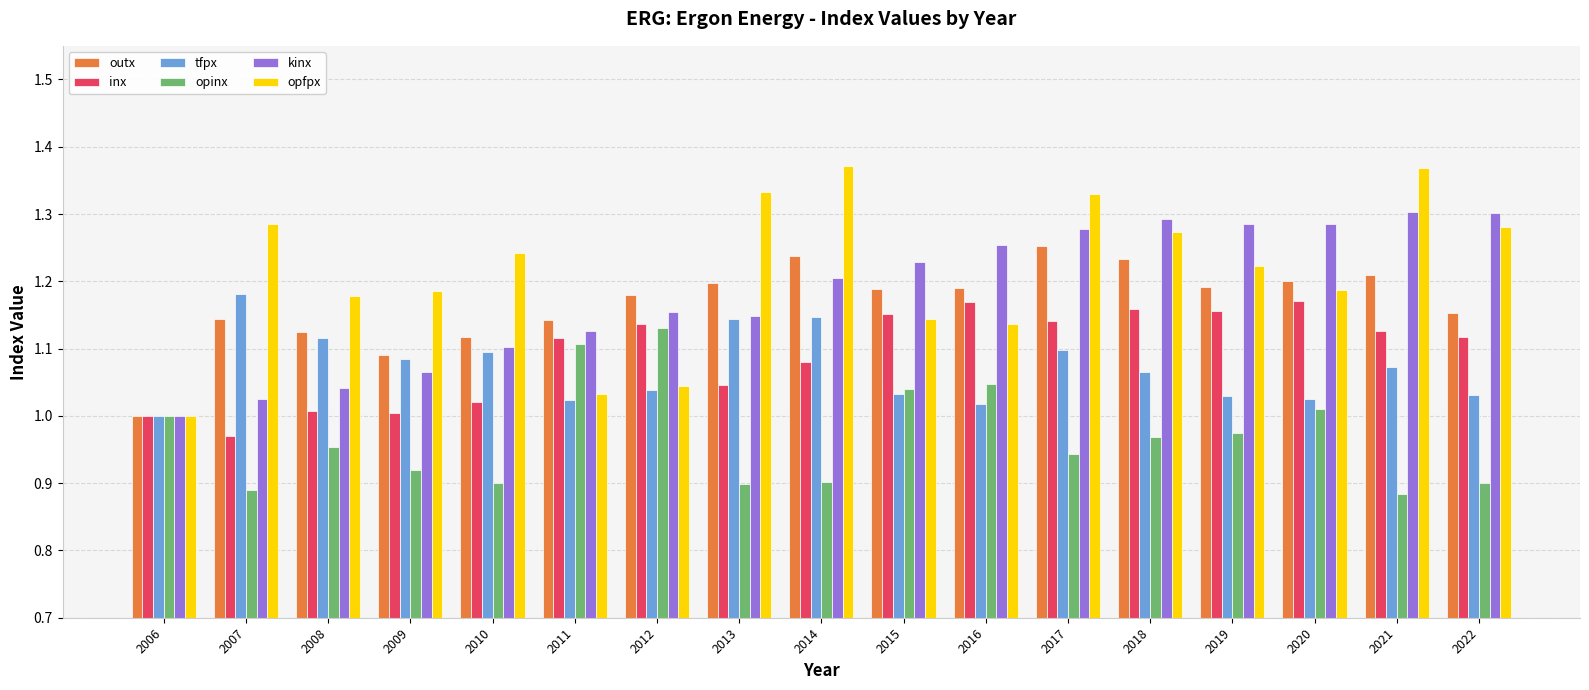

At which label does outx reach its minimum?

2006